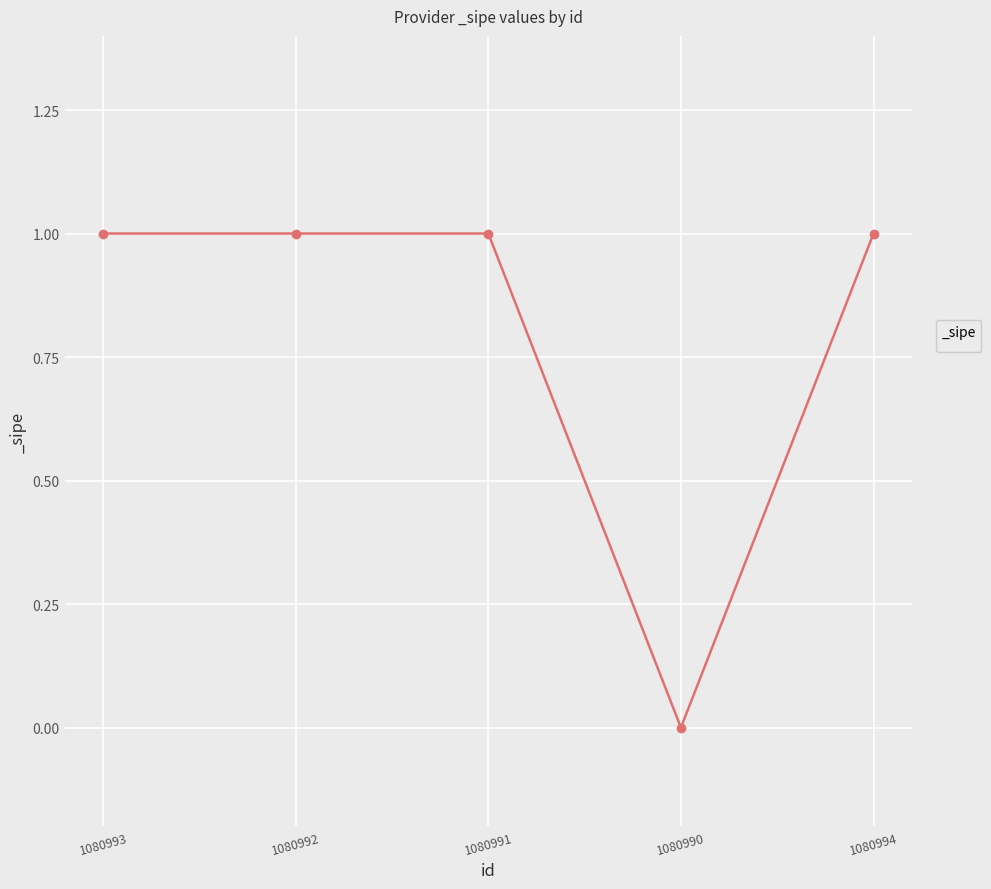

The chart shows a value of 2 at 1080993. True or false?

False